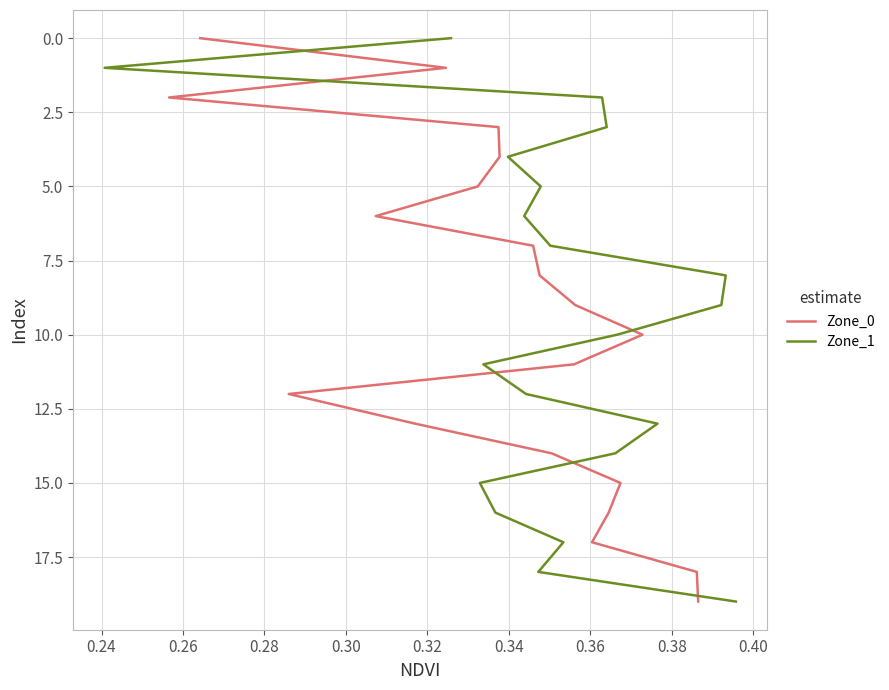

What are all the series names shown in the legend?

Zone_0, Zone_1